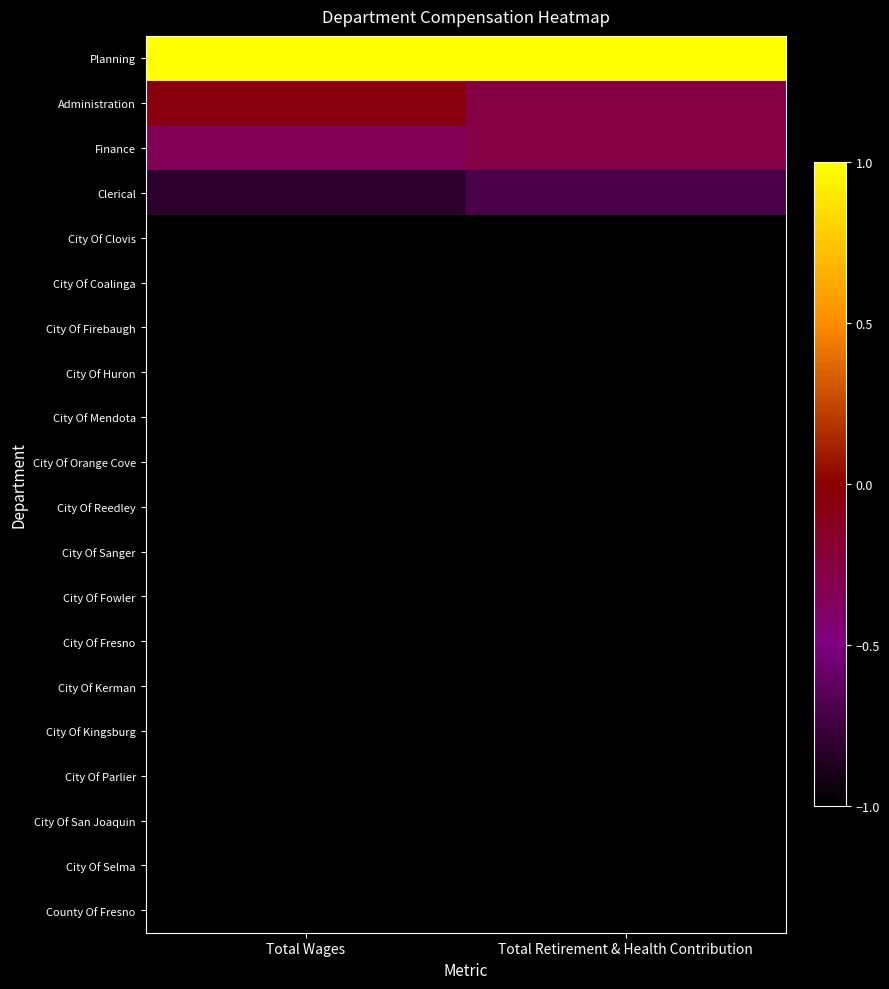

Reading left to right, transcribe all the data shown in this chart.

Planning: Total Wages=1.0	Total Retirement & Health Contribution=1.0
Administration: Total Wages=-0.1	Total Retirement & Health Contribution=-0.3
Finance: Total Wages=-0.3	Total Retirement & Health Contribution=-0.3
Clerical: Total Wages=-0.8	Total Retirement & Health Contribution=-0.7
City Of Clovis: Total Wages=-1.0	Total Retirement & Health Contribution=-1.0
City Of Coalinga: Total Wages=-1.0	Total Retirement & Health Contribution=-1.0
City Of Firebaugh: Total Wages=-1.0	Total Retirement & Health Contribution=-1.0
City Of Huron: Total Wages=-1.0	Total Retirement & Health Contribution=-1.0
City Of Mendota: Total Wages=-1.0	Total Retirement & Health Contribution=-1.0
City Of Orange Cove: Total Wages=-1.0	Total Retirement & Health Contribution=-1.0
City Of Reedley: Total Wages=-1.0	Total Retirement & Health Contribution=-1.0
City Of Sanger: Total Wages=-1.0	Total Retirement & Health Contribution=-1.0
City Of Fowler: Total Wages=-1.0	Total Retirement & Health Contribution=-1.0
City Of Fresno: Total Wages=-1.0	Total Retirement & Health Contribution=-1.0
City Of Kerman: Total Wages=-1.0	Total Retirement & Health Contribution=-1.0
City Of Kingsburg: Total Wages=-1.0	Total Retirement & Health Contribution=-1.0
City Of Parlier: Total Wages=-1.0	Total Retirement & Health Contribution=-1.0
City Of San Joaquin: Total Wages=-1.0	Total Retirement & Health Contribution=-1.0
City Of Selma: Total Wages=-1.0	Total Retirement & Health Contribution=-1.0
County Of Fresno: Total Wages=-1.0	Total Retirement & Health Contribution=-1.0